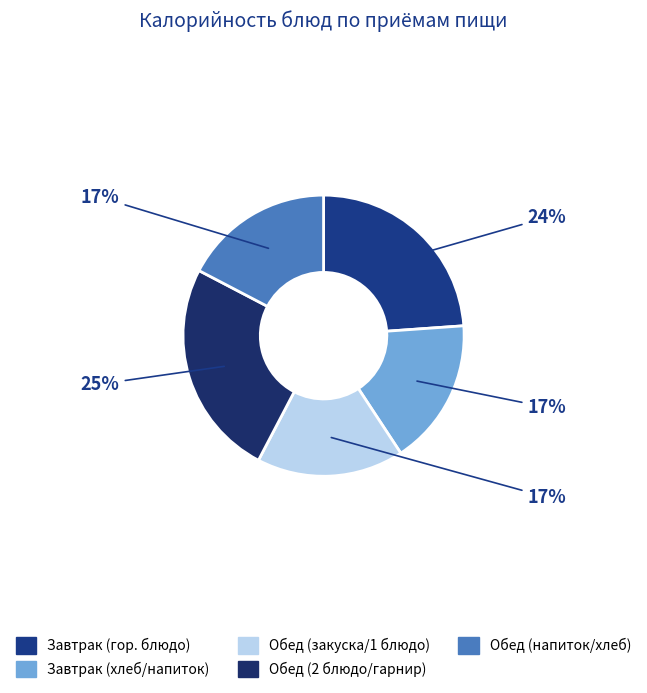

How many segments does this pie chart have?

5